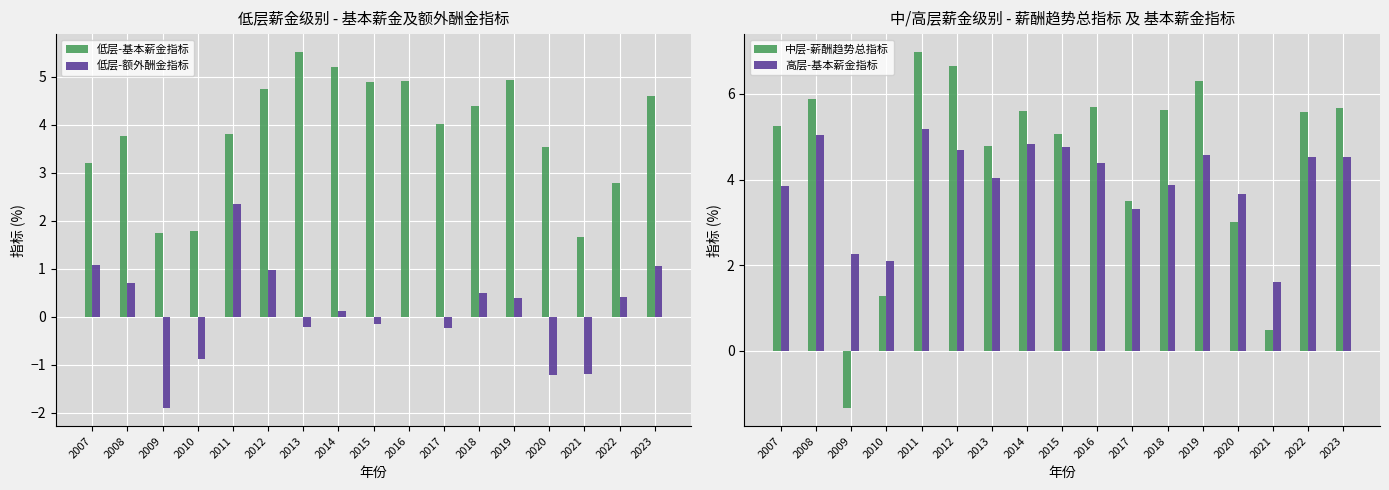

Reading left to right, what are all the values shown in this chart?

低层-基本薪金指标: 3.2	3.8	1.7	1.8	3.8	4.7	5.5	5.2	4.9	4.9	4.0	4.4	4.9	3.5	1.7	2.8	4.6
低层-额外酬金指标: 1.1	0.7	-1.9	-0.9	2.3	1.0	-0.2	0.1	-0.2	-0.0	-0.2	0.5	0.4	-1.2	-1.2	0.4	1.1
中层-薪酬趋势总指标: 5.2	5.9	-1.3	1.3	7.0	6.6	4.8	5.6	5.1	5.7	3.5	5.6	6.3	3.0	0.5	5.6	5.7
高层-基本薪金指标: 3.9	5.0	2.2	2.1	5.2	4.7	4.0	4.8	4.8	4.4	3.3	3.9	4.6	3.7	1.6	4.5	4.5